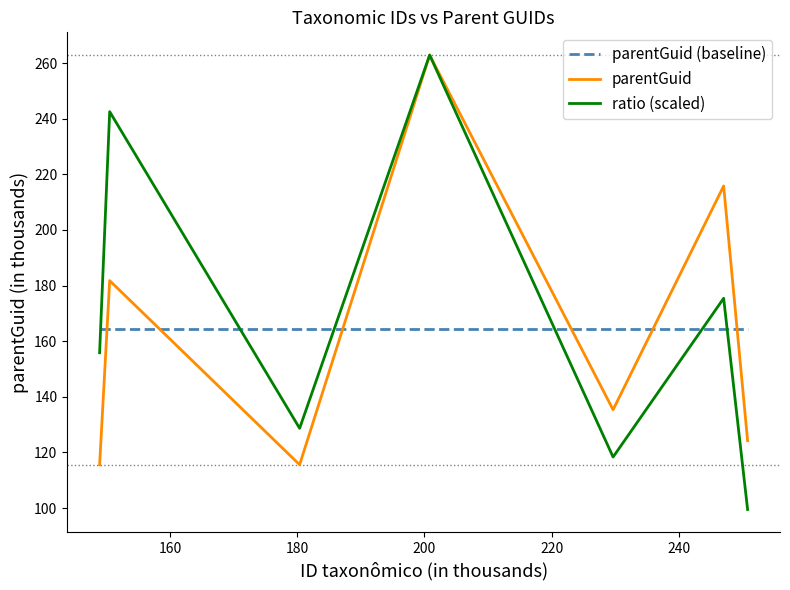

What is the sum of all parentGuid (baseline) values?

1151.3